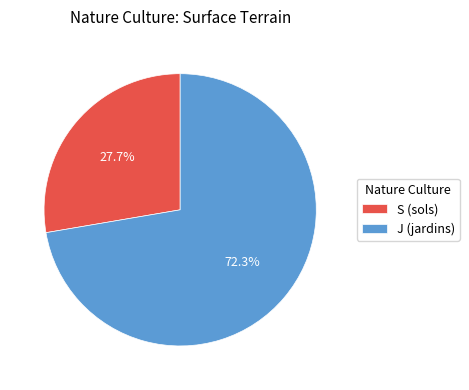

To the nearest percent, what is the difference between the largest and smallest slice percentages?

45%